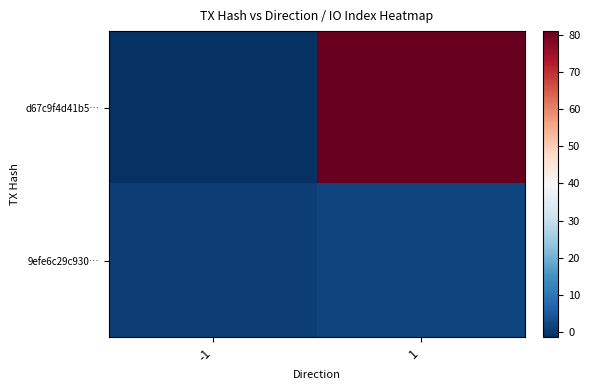

Which has a higher value, 1 or -1?

1